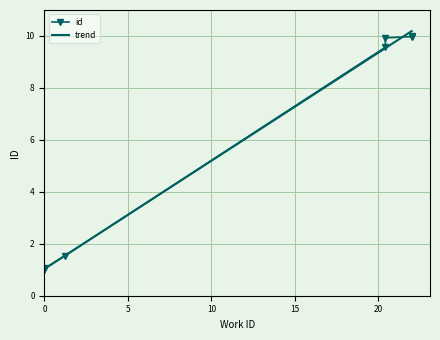

Rank the series at 0 from lowest to highest value.

id, trend